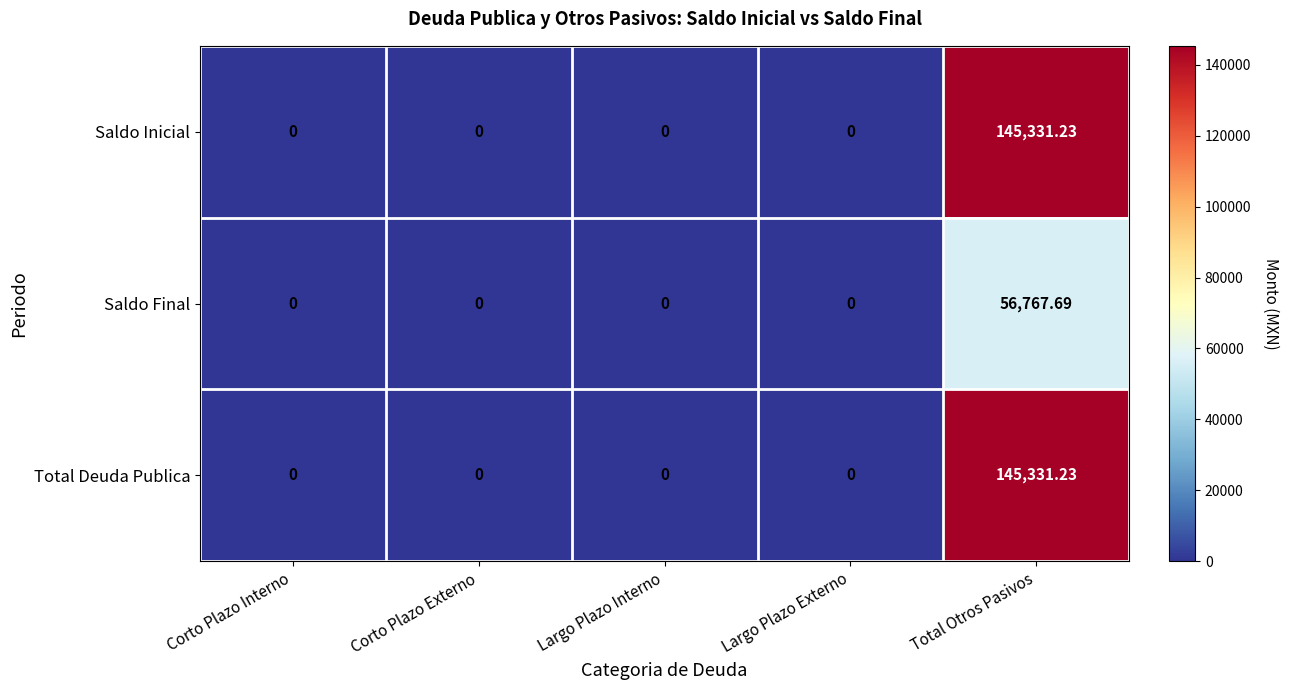

At which category is the sum across all series the highest?

Total Otros Pasivos